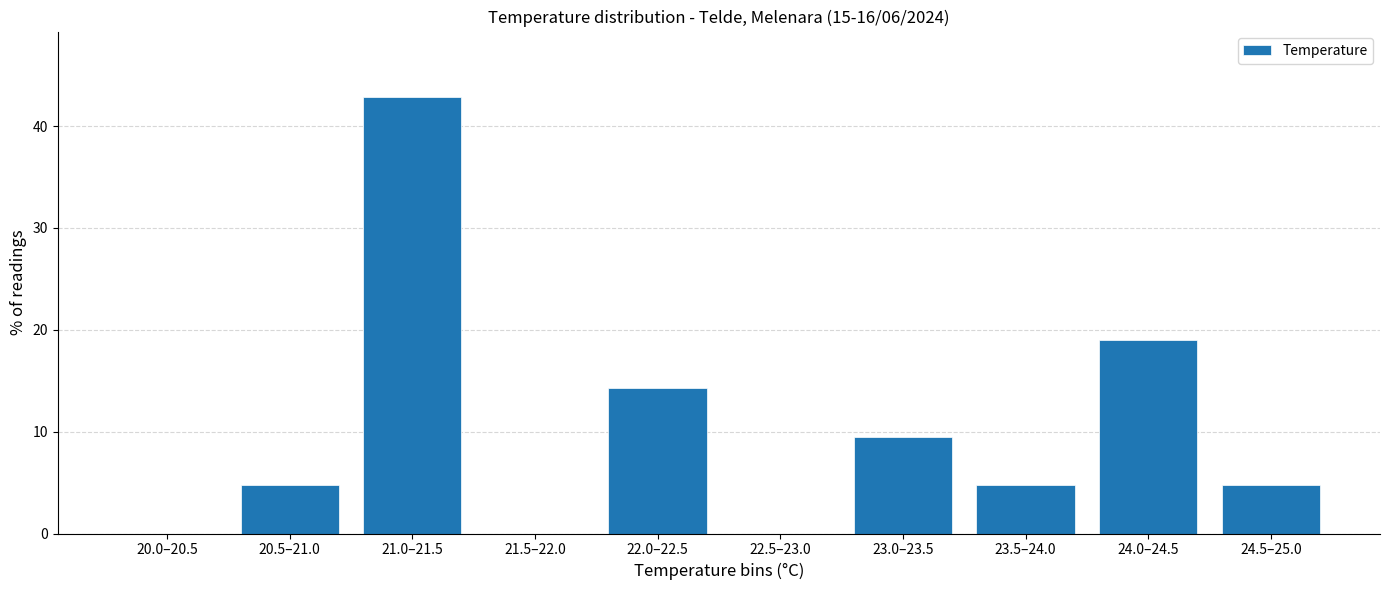

Reading right to left, list all the values displayed in this chart.

24.5–25.0=4.8	24.0–24.5=19.0	23.5–24.0=4.8	23.0–23.5=9.5	22.5–23.0=0.0	22.0–22.5=14.3	21.5–22.0=0.0	21.0–21.5=42.9	20.5–21.0=4.8	20.0–20.5=0.0